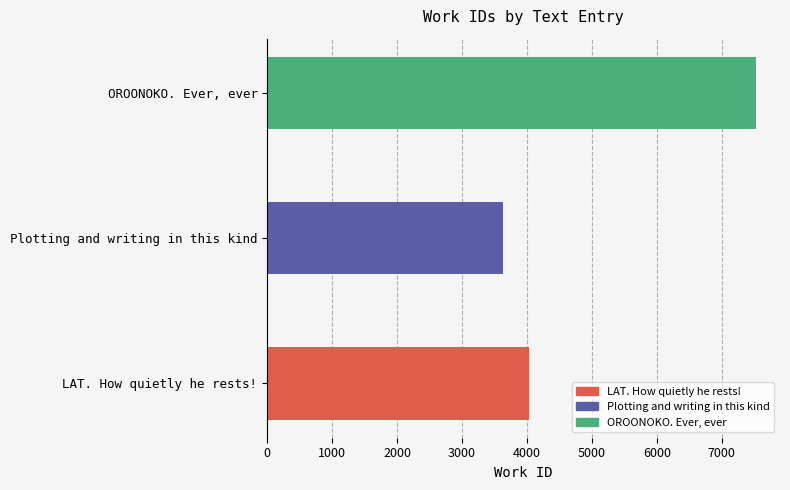

Reading left to right, transcribe all the data shown in this chart.

4029	3626	7519